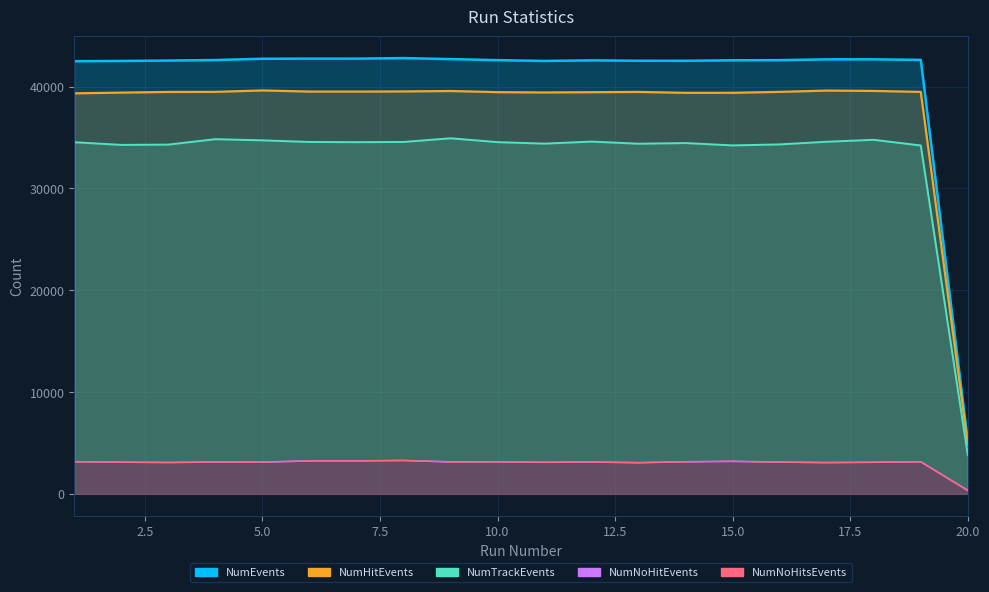

Which has a higher value, 6 or 20?

6